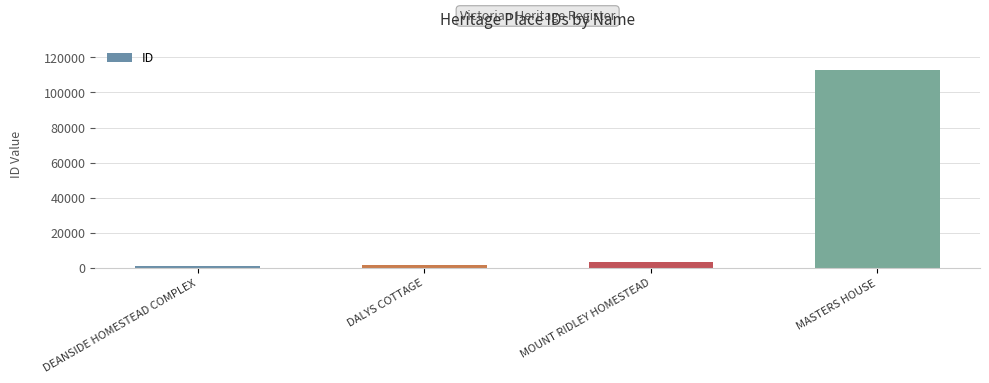

Between MASTERS HOUSE and DEANSIDE HOMESTEAD COMPLEX, which is larger?

MASTERS HOUSE